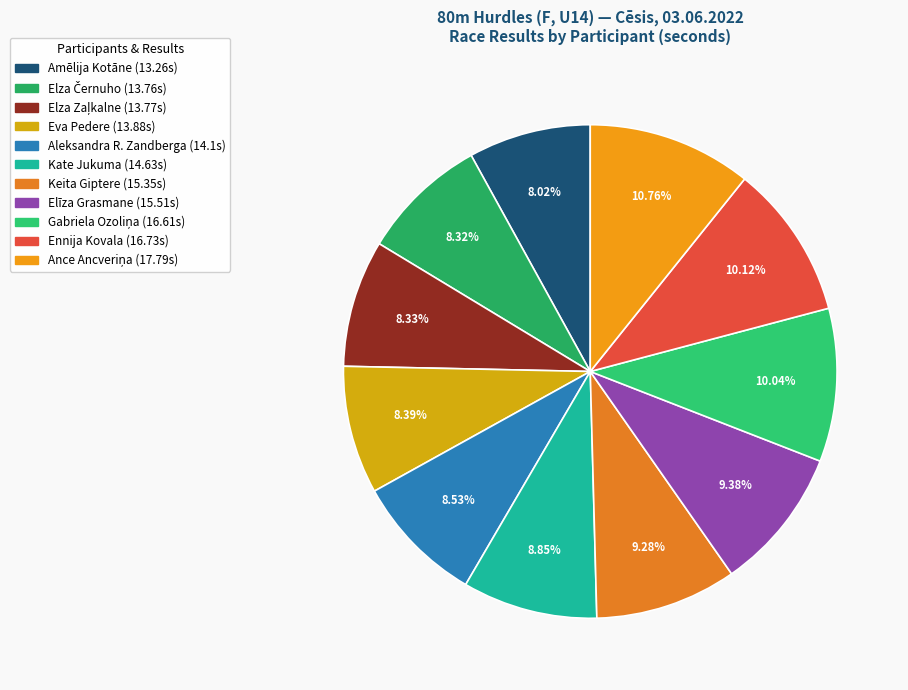

Approximately how many times larger is the value at Kate Jukuma compared to Eva Pedere?

1.1